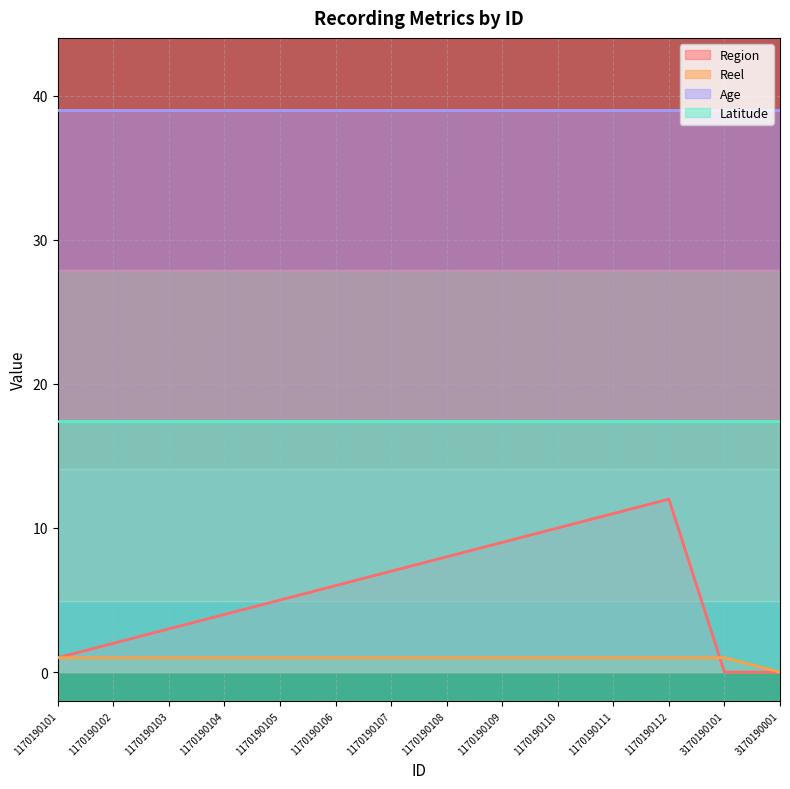

At which category does the chart reach its minimum across all series?

3170190101